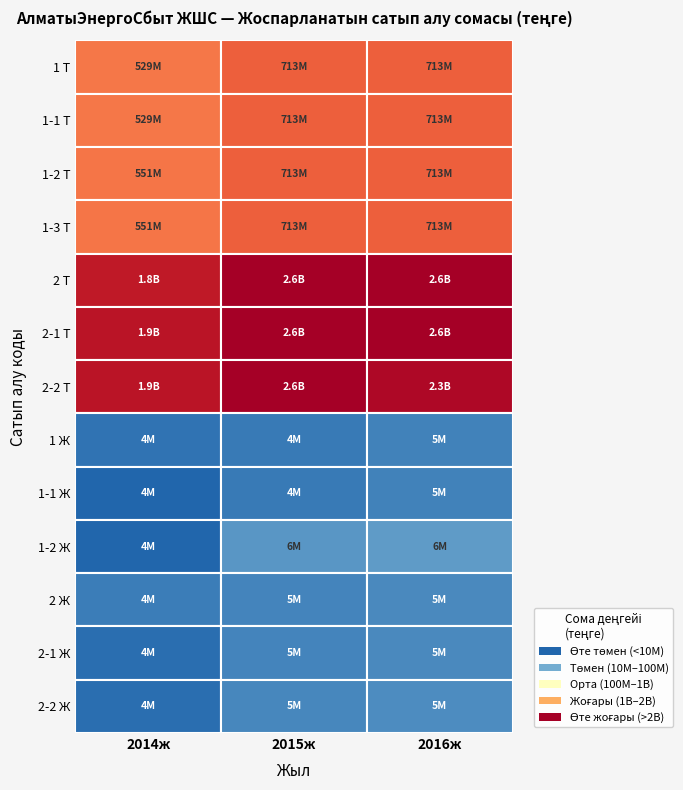

What is the maximum value shown in the chart?

2628205186.0